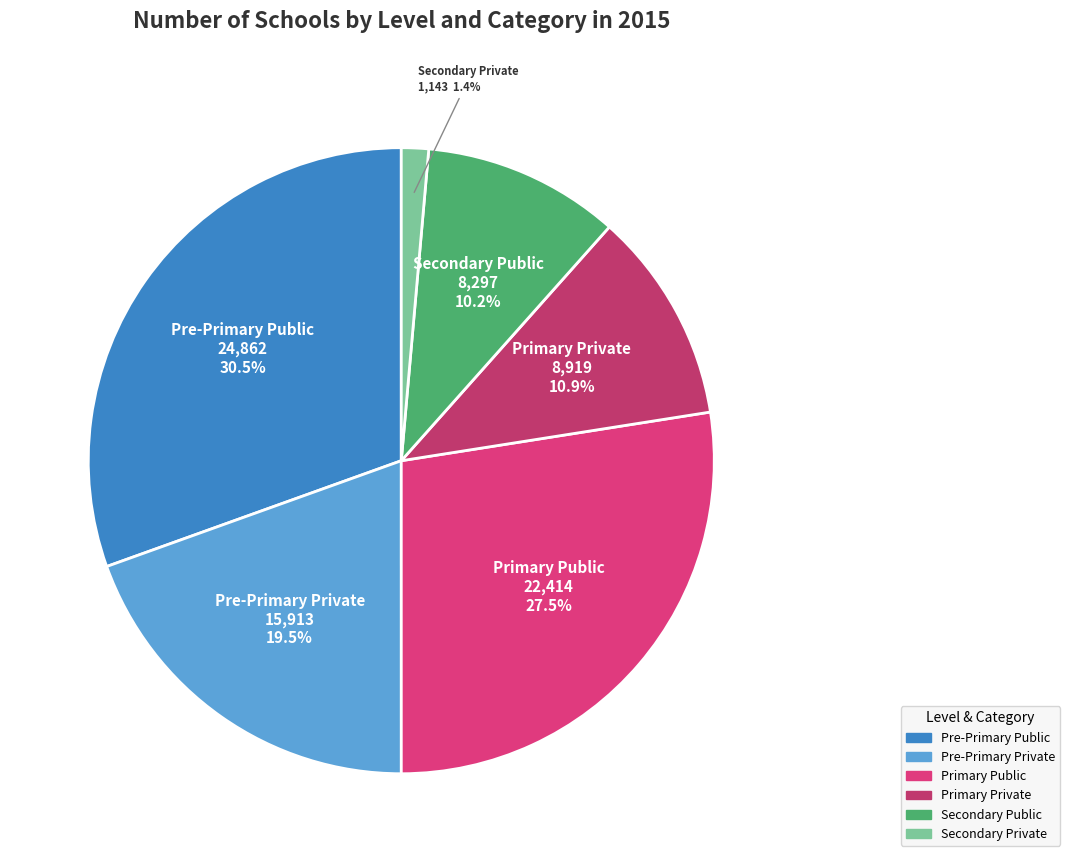

What is the total percentage of Secondary Private and Pre-Primary Private?

20.9%